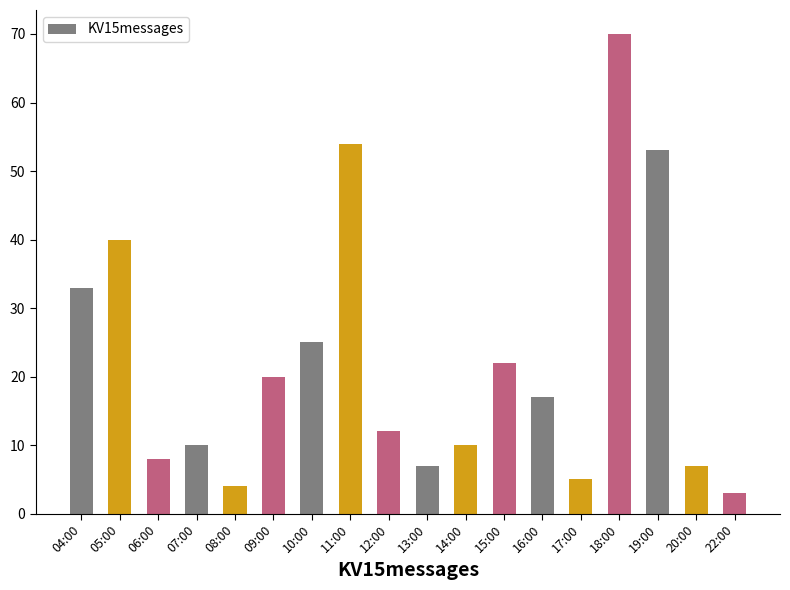

Reading left to right, transcribe all the data shown in this chart.

33	40	8	10	4	20	25	54	12	7	10	22	17	5	70	53	7	3